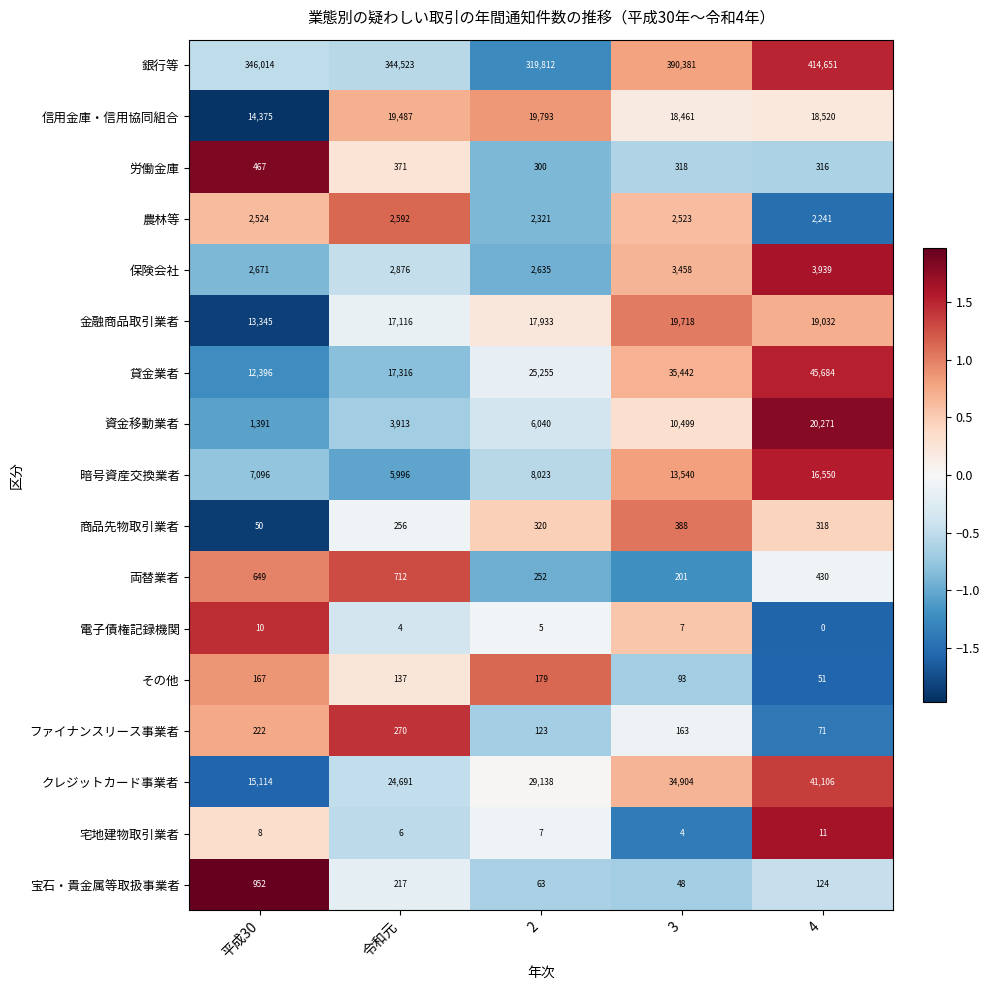

What is the total value across all series at 平成30?

417451